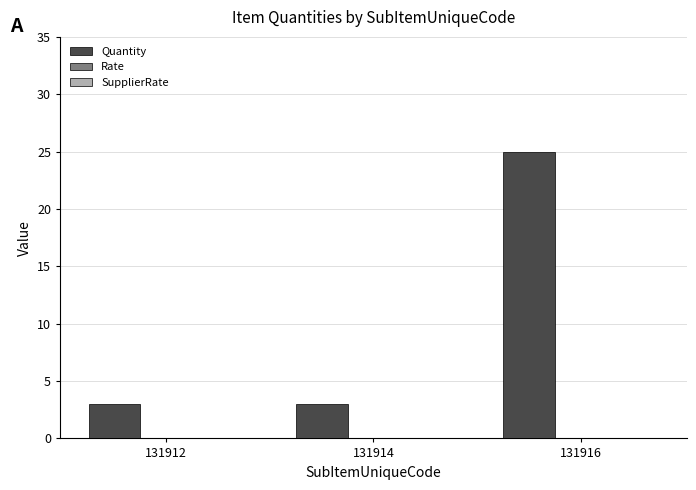

What is the difference between the maximum and minimum values?

22